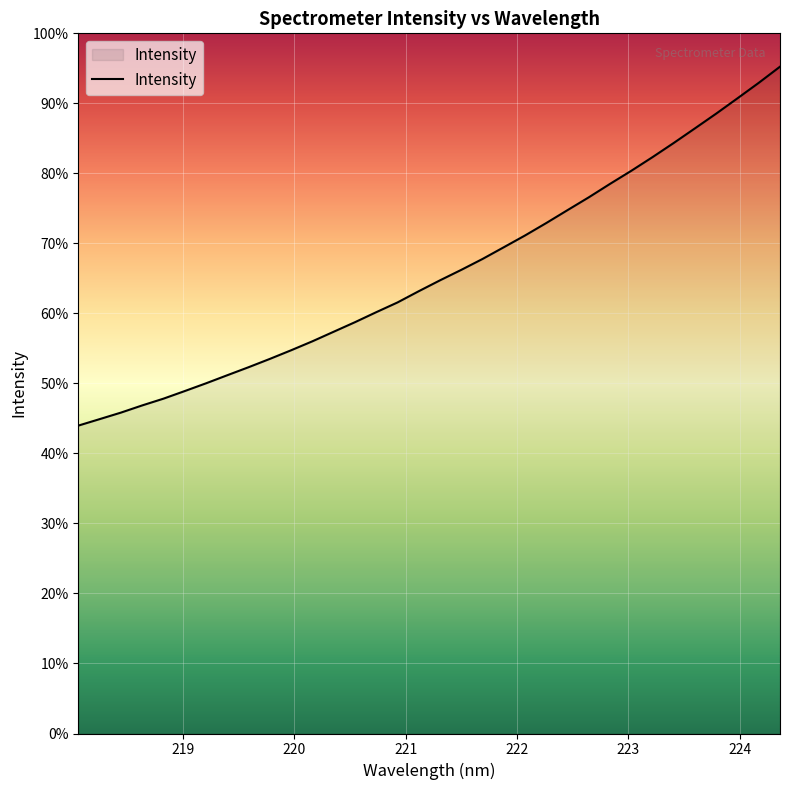

Does the chart have visible grid lines?

Yes